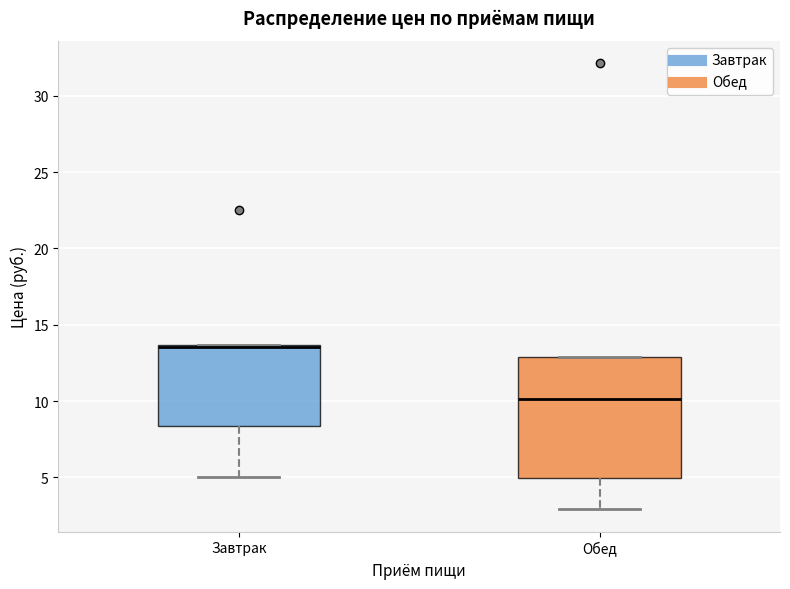

Where does the lower whisker of the box for Обед end on the y-axis? The values are not printed on the chart, so give them approximately, as read against the axis.

3.0